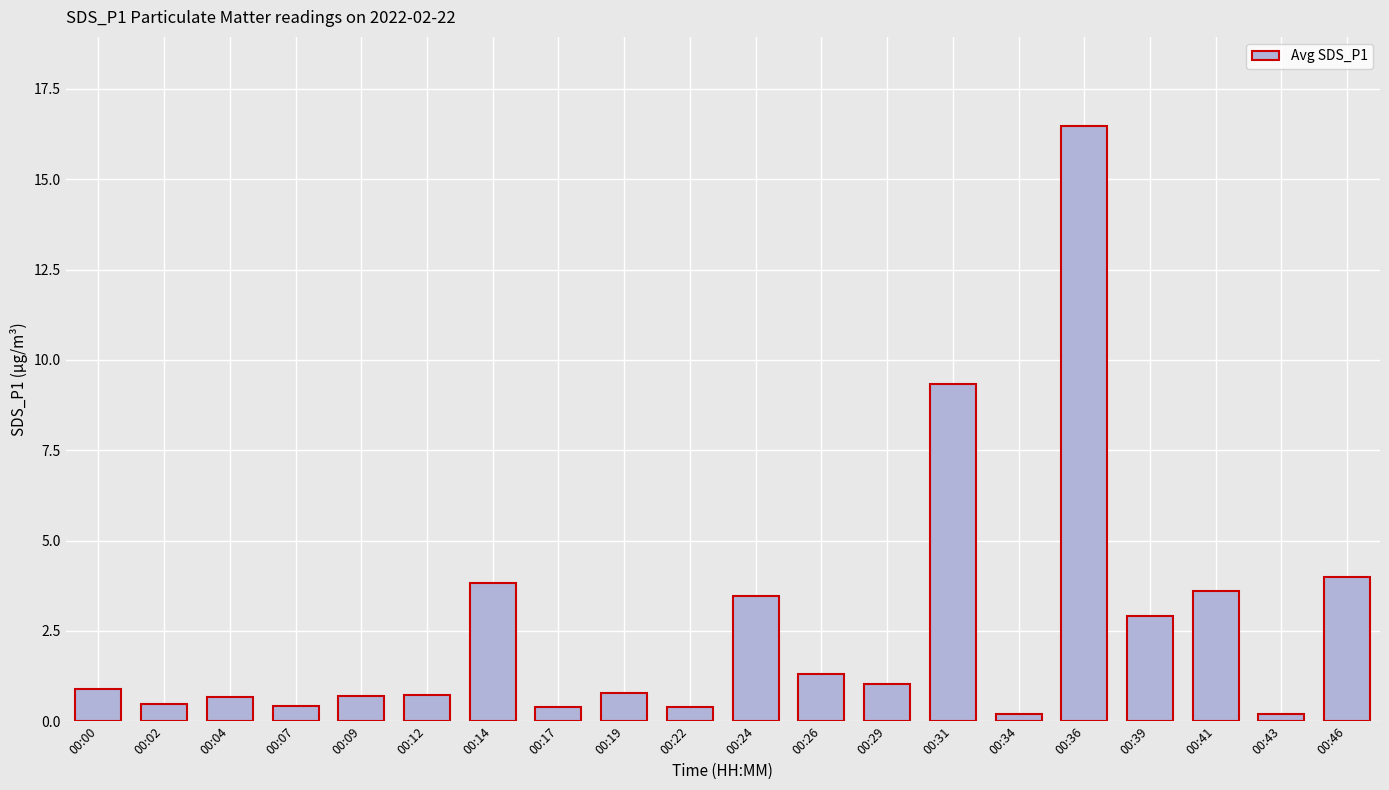

Is it true that the value at 00:34 is 0.2?

True